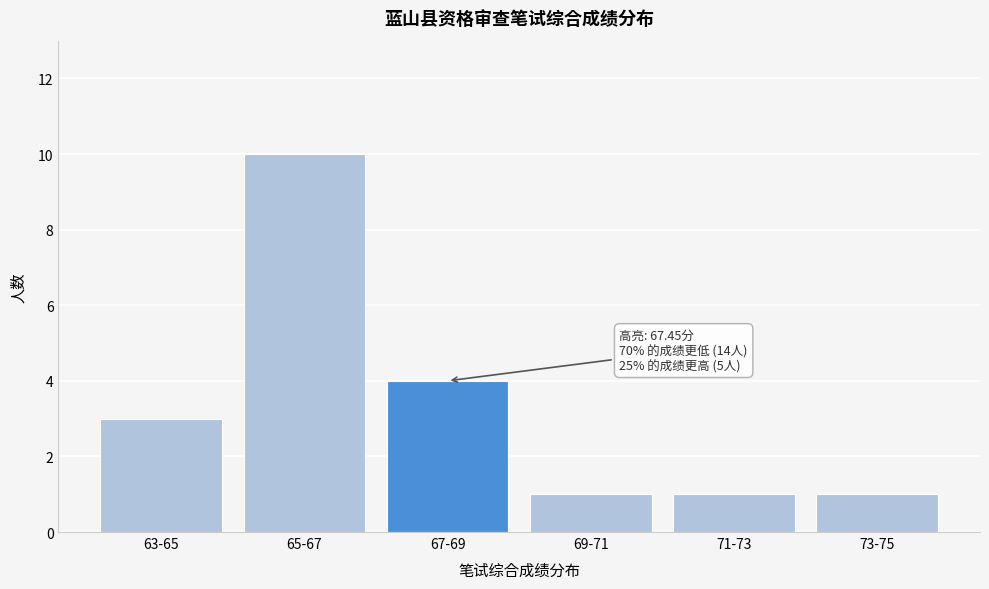

Reading right to left, extract all data points from this chart.

73-75=1	71-73=1	69-71=1	67-69=4	65-67=10	63-65=3